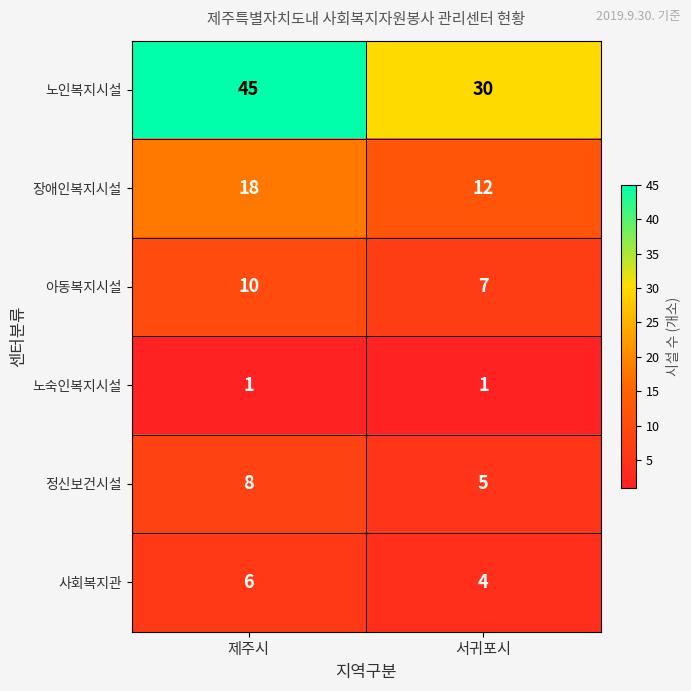

At 제주시, list the series in order from largest to smallest.

노인복지시설, 장애인복지시설, 아동복지시설, 정신보건시설, 사회복지관, 노숙인복지시설